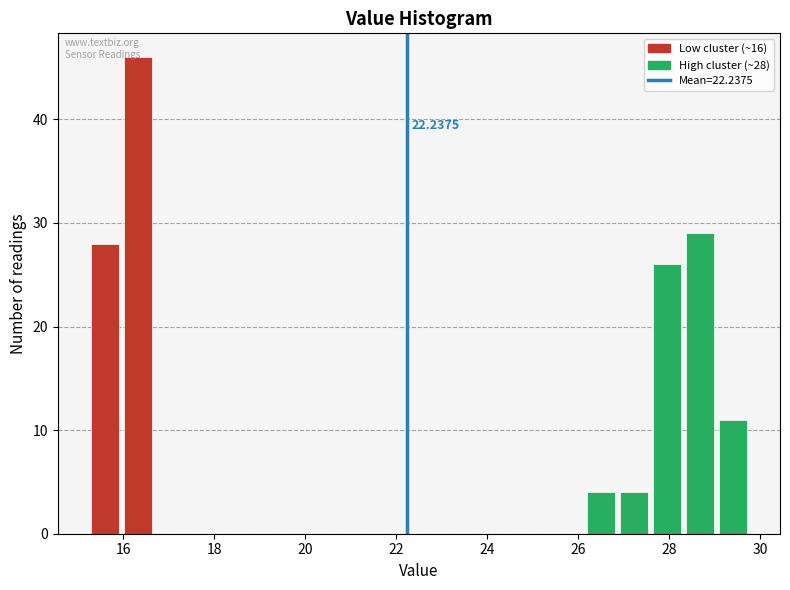

Around what value on the x-axis is the tallest bar? Give the approximate position of its centre, as read against the axis.

16.4